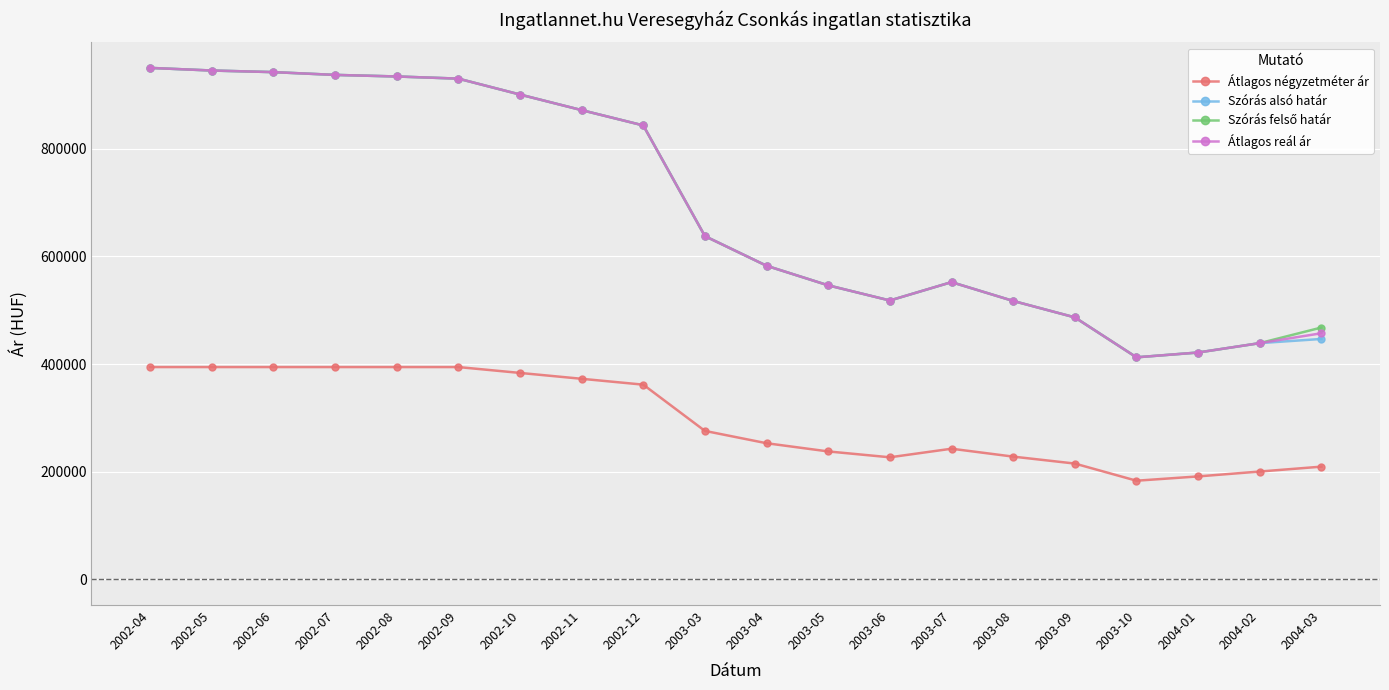

At which label is Átlagos reál ár closest to 681258?

2003-03